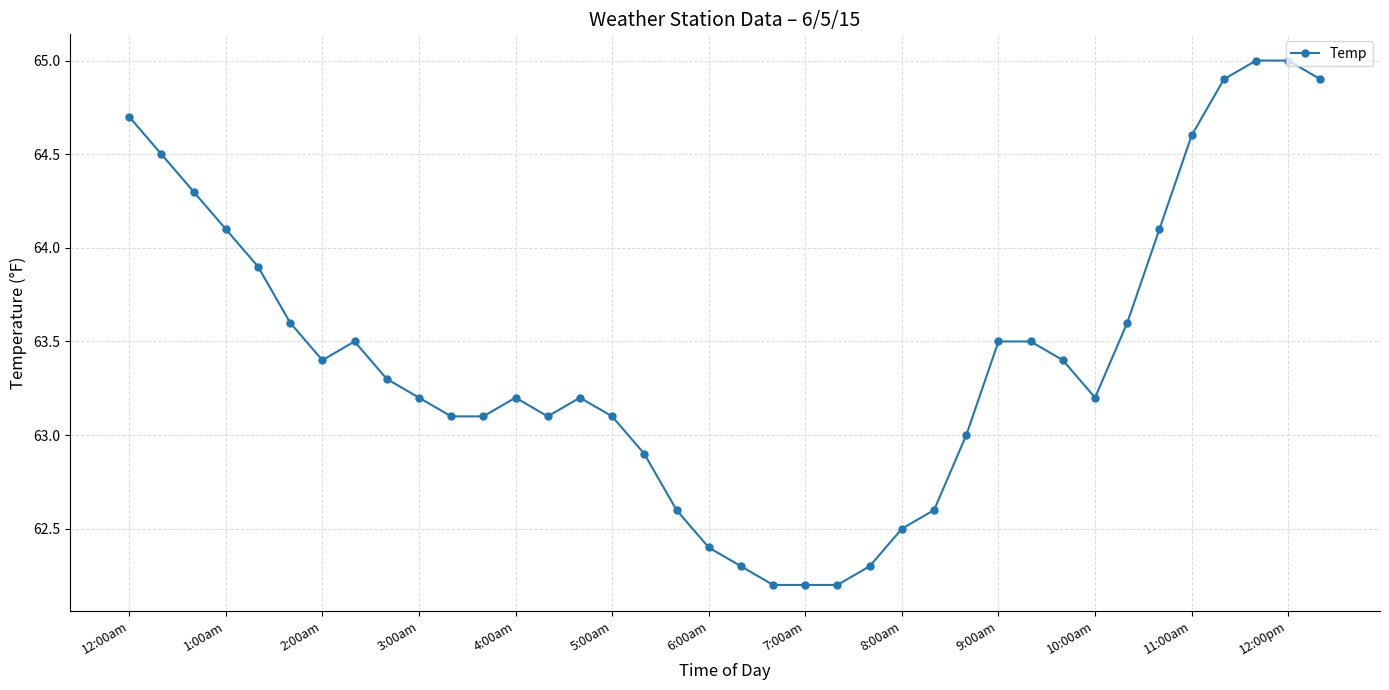

What is the difference between the maximum and minimum values?

2.8